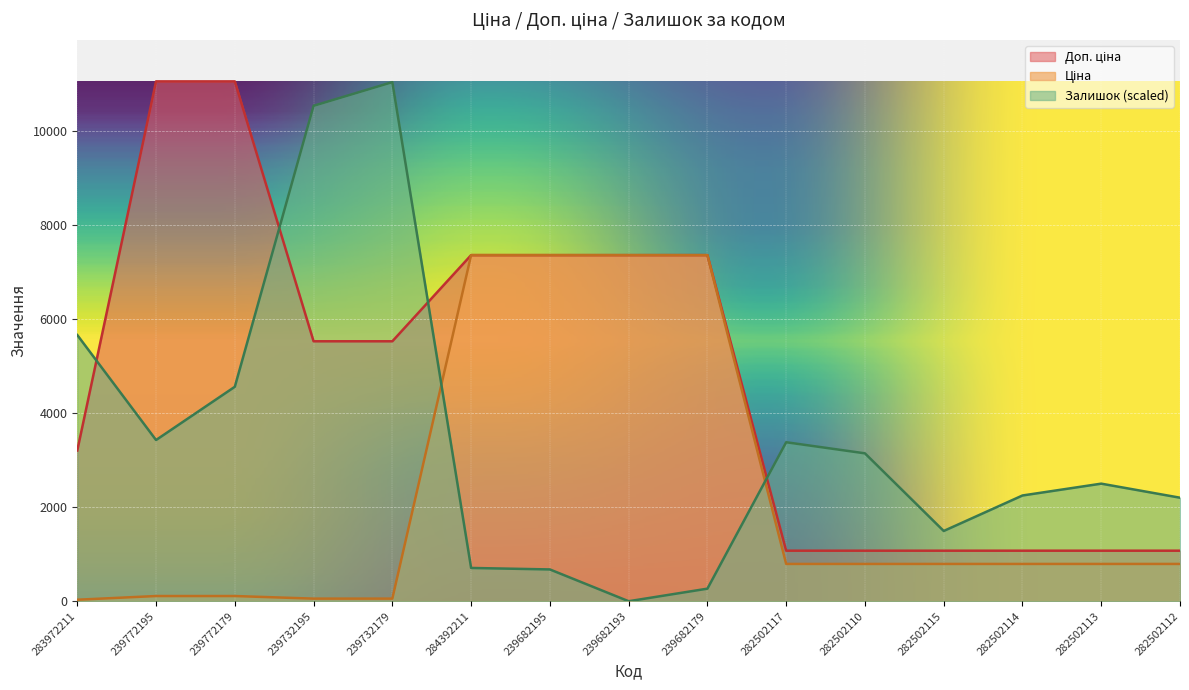

Reading left to right, extract all data points from this chart.

Ціна: 32.0	110.5	110.5	55.3	55.3	7360.2	7360.2	7360.2	7360.2	793.0	793.0	793.0	793.0	793.0	793.0
Доп. ціна: 3205.0	11055.0	11055.0	5528.0	5528.0	7360.2	7360.2	7360.2	7360.2	1074.6	1074.6	1074.6	1074.6	1074.6	1074.6
Залишок: 5661.2	3428.2	4560.4	10536.1	11039.3	707.6	676.2	0.0	267.3	3381.0	3145.1	1493.9	2248.7	2500.3	2201.6